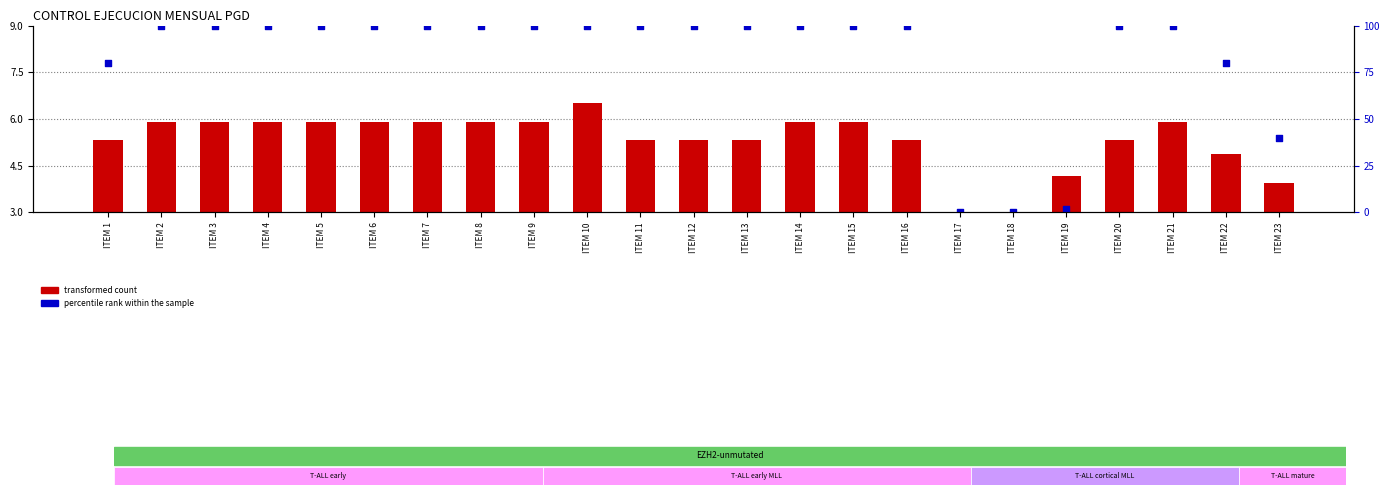

Is the value of transformed count at ITEM 15 greater than the value of percentile rank within the sample at ITEM 12?

No